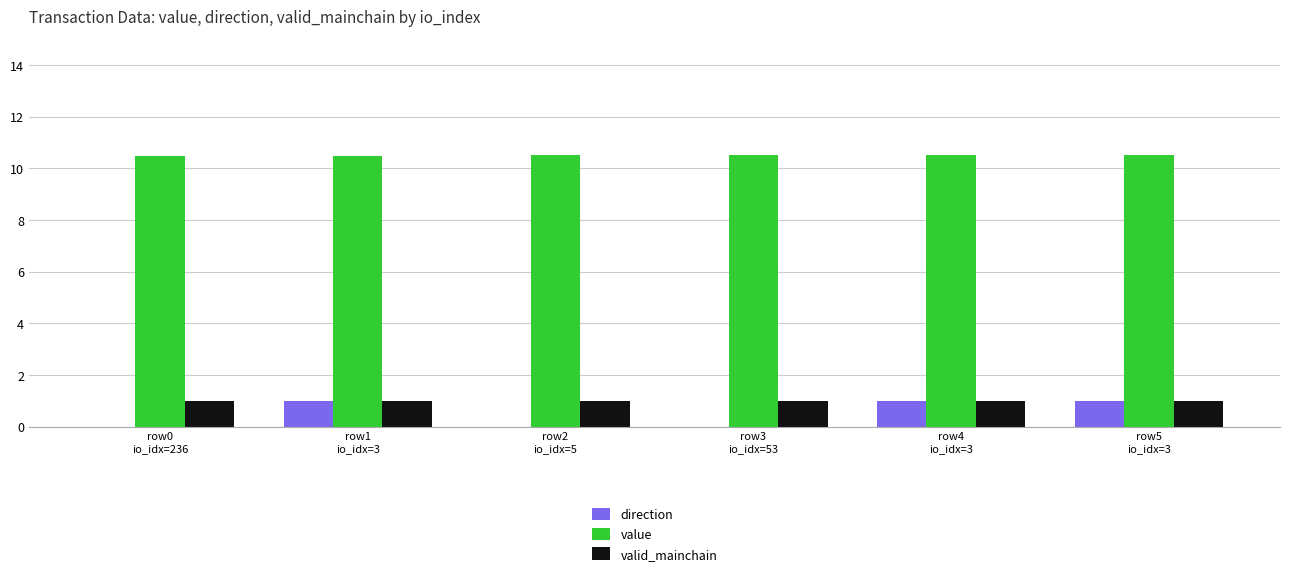

How many groups of bars are there?

6